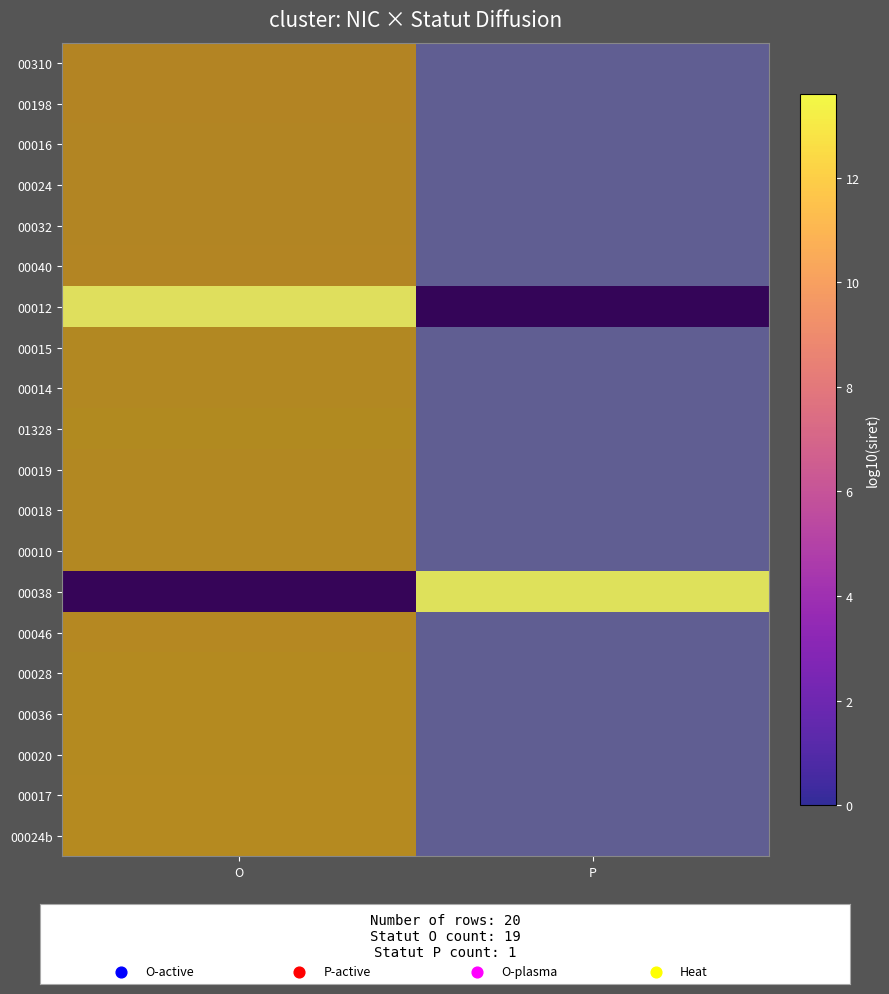

Rank the categories by row_12 value from highest to lowest.

O, P